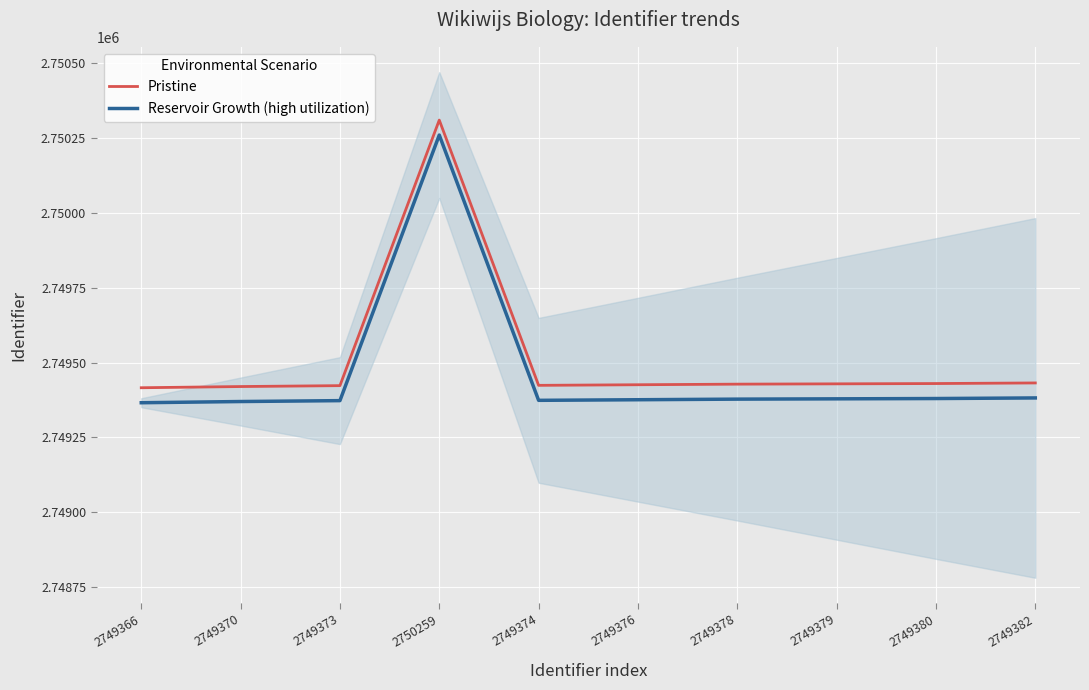

True or false: Pristine and Reservoir Growth (high utilization) intersect in this chart.

False